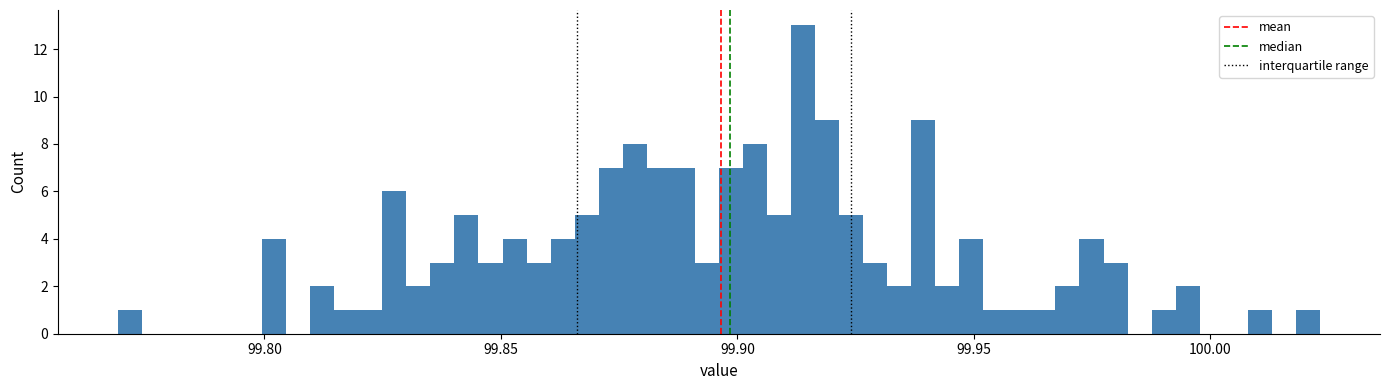

Read against the x-axis, roughly where is the centre of the tallest bar?

99.915